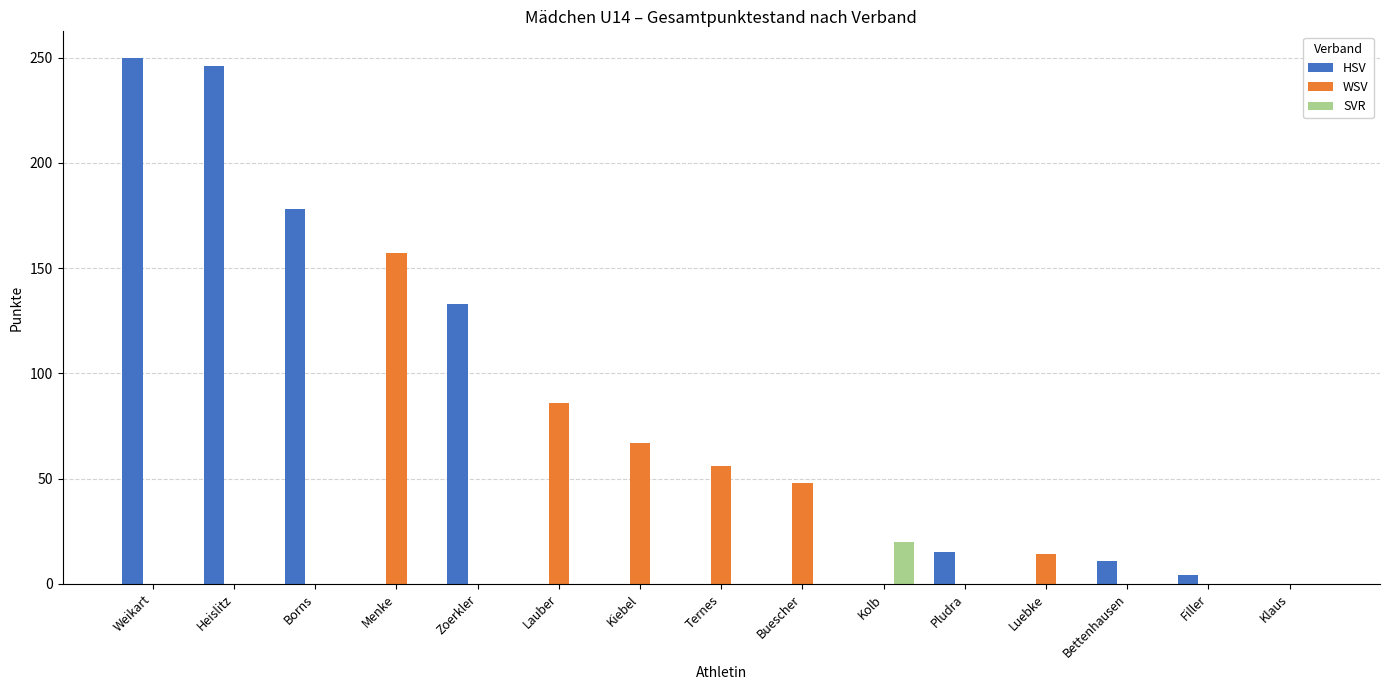

Which series changed the most between Lauber and Luebke?

WSV